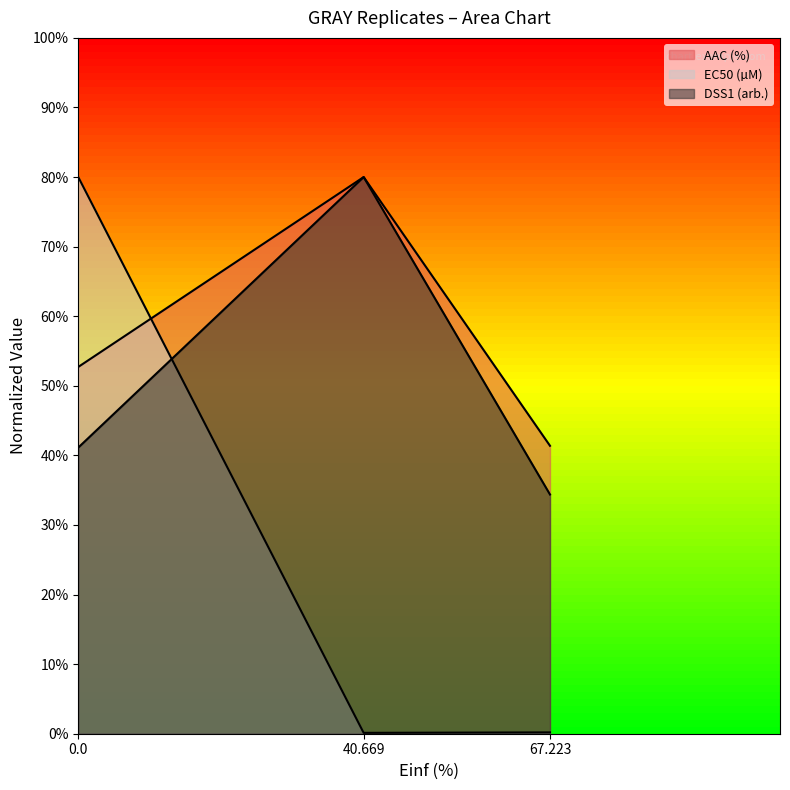

What is the approximate value of EC50 (µM) at 40.669?

0.1